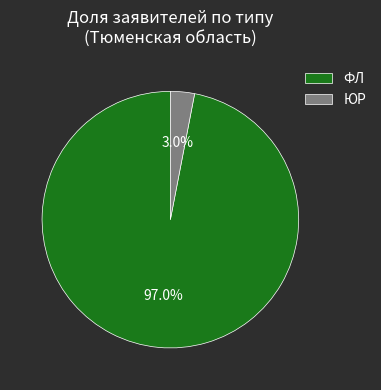

To the nearest percent, what percentage of the pie is ФЛ?

97%